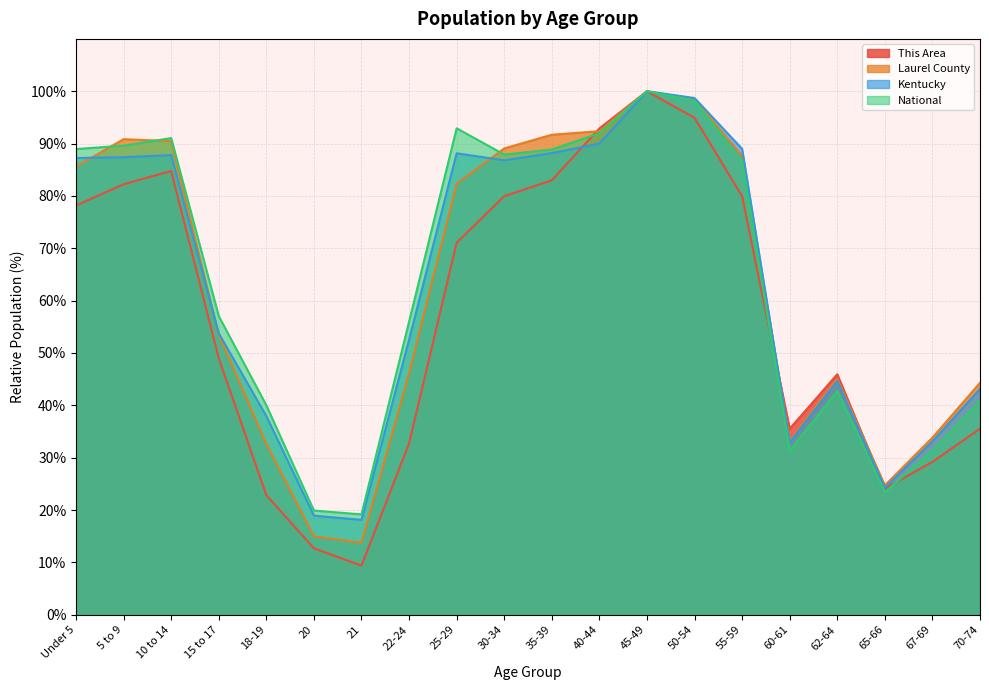

What is the average value of the Kentucky series?

63.1